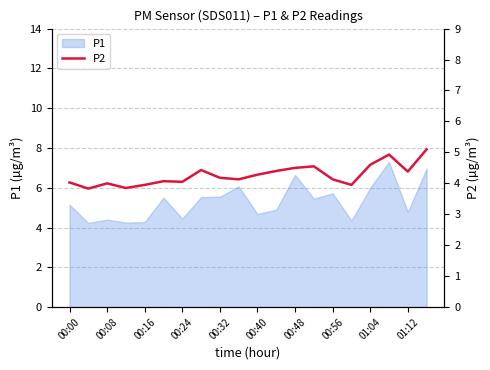

How many lines are shown in the chart?

1